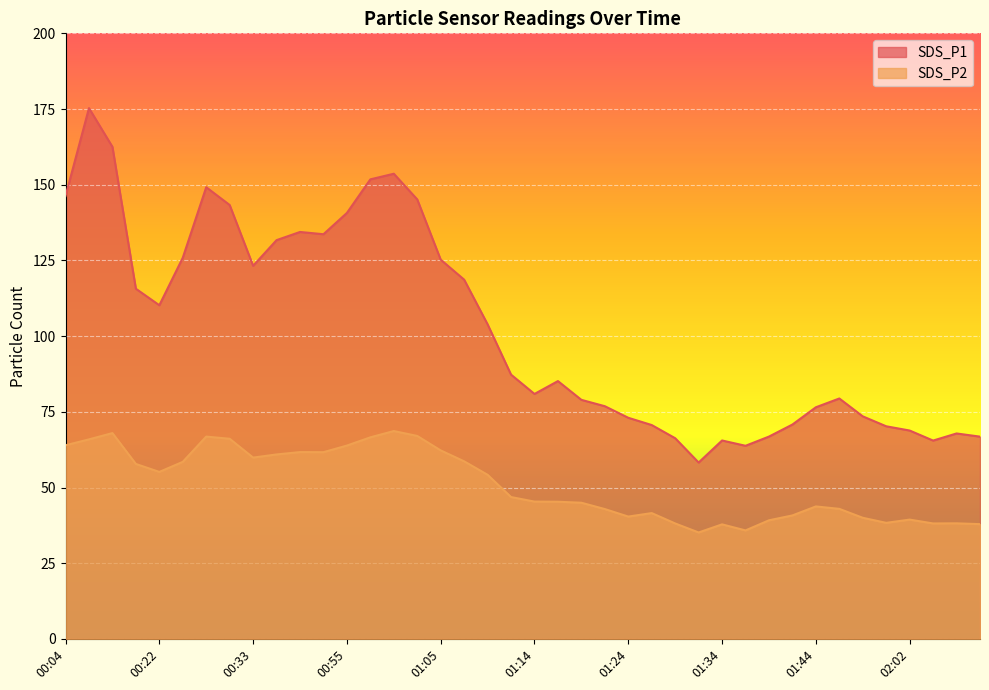

Where is SDS_P2 nearest to the value 51?

01:09